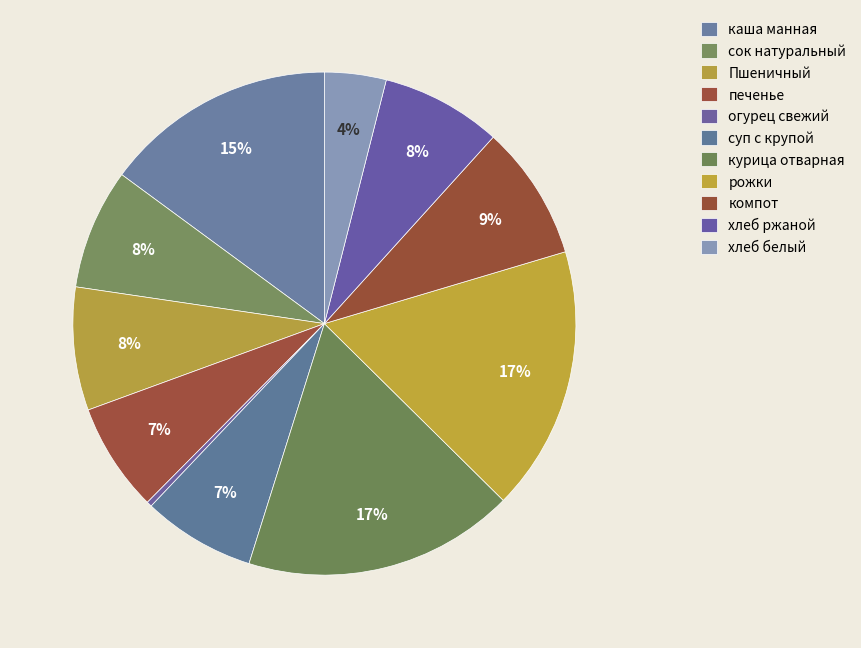

Is it true that Пшеничный is 8% of the pie?

True